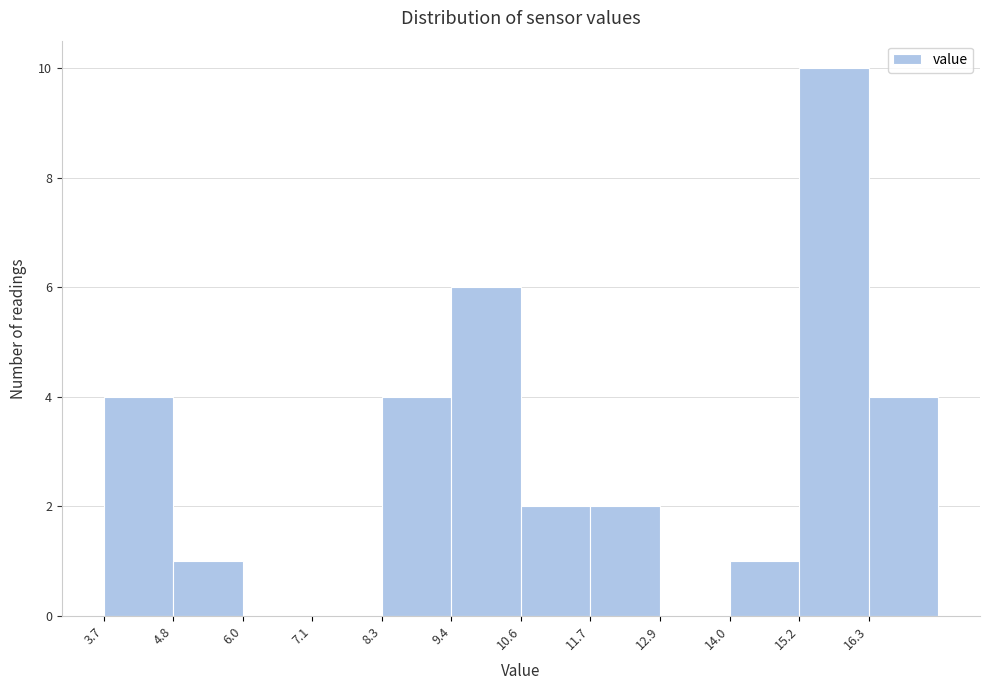

Reading left to right, transcribe this chart: for each bar, give the range it covers on the x-axis and its height. Neither the bar edges nor the heights are printed on the chart, so give them approximately, as read against the axes.

3.8 to 4.8: 4
4.8 to 6.0: 1
6.0 to 7.2: 0
7.2 to 8.2: 0
8.2 to 9.4: 4
9.4 to 10.6: 6
10.6 to 11.8: 2
11.8 to 12.8: 2
12.8 to 14.0: 0
14.0 to 15.2: 1
15.2 to 16.4: 10
16.4 to 17.4: 4